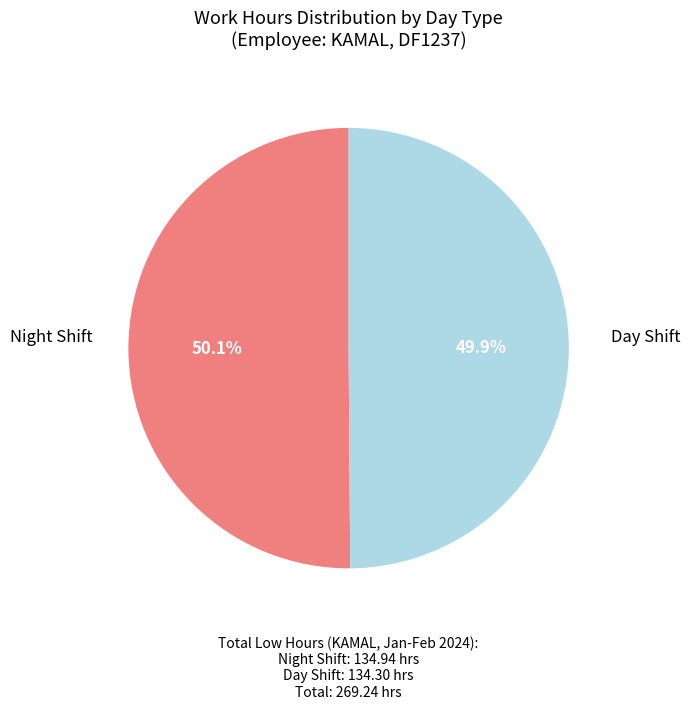

Is there any slice that represents more than half of the pie?

Yes